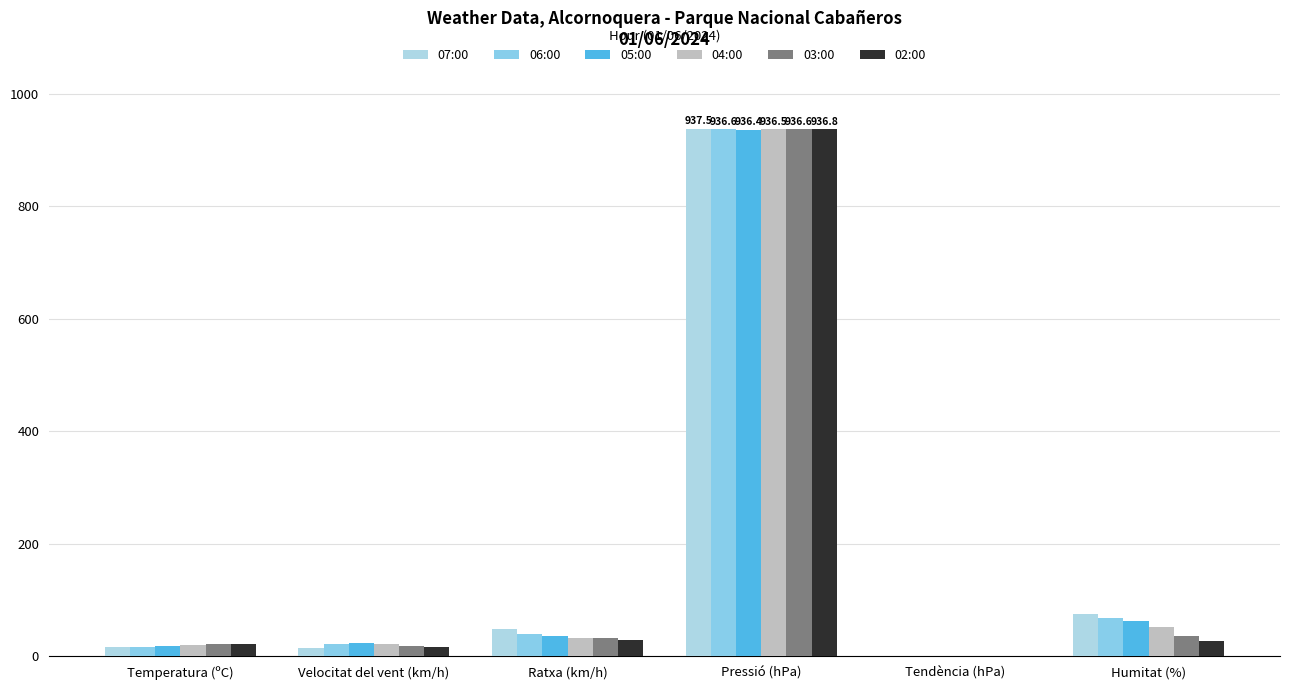

Which series has the largest range (max minus min)?

04:00